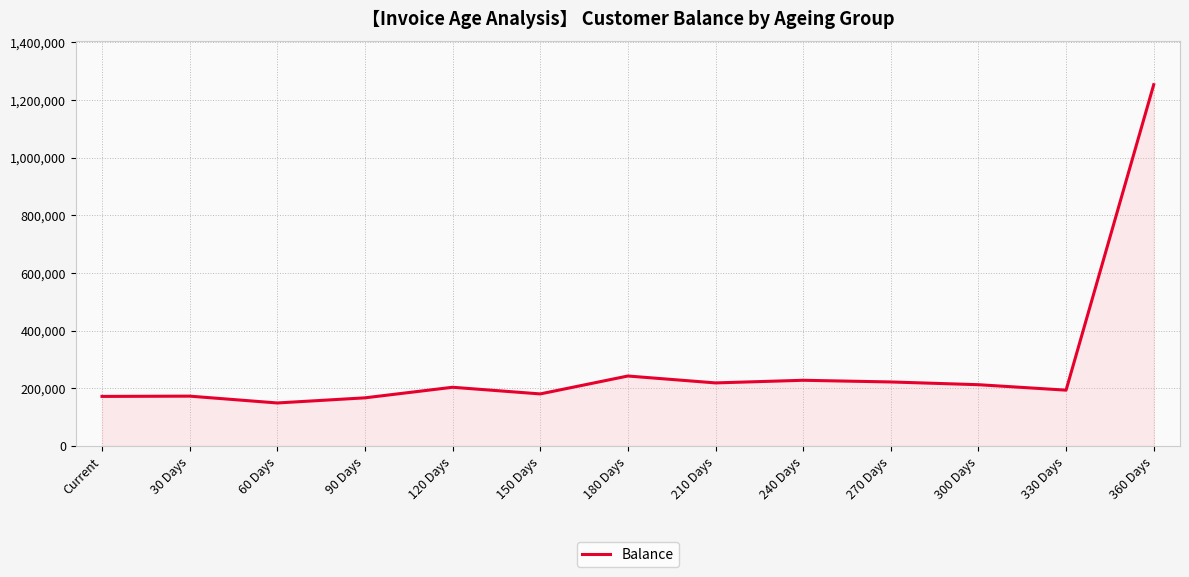

Is it true that the value at 120 Days is 264982?

False